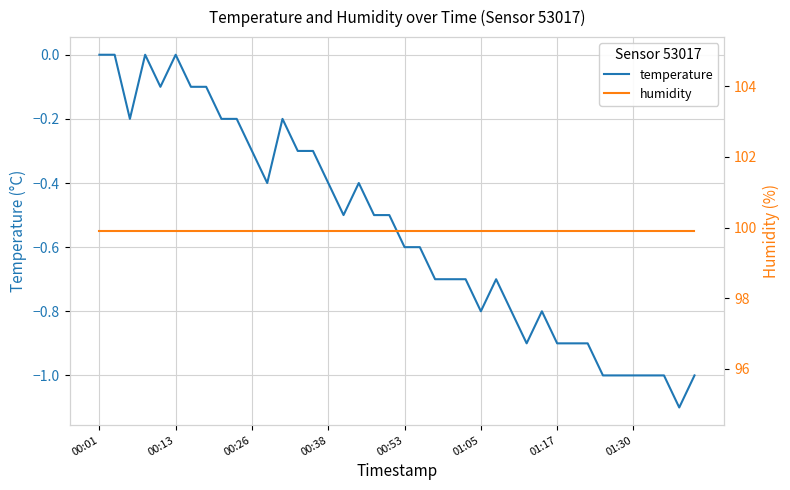

What is the difference between the maximum and second lowest values in the temperature series?

1.0